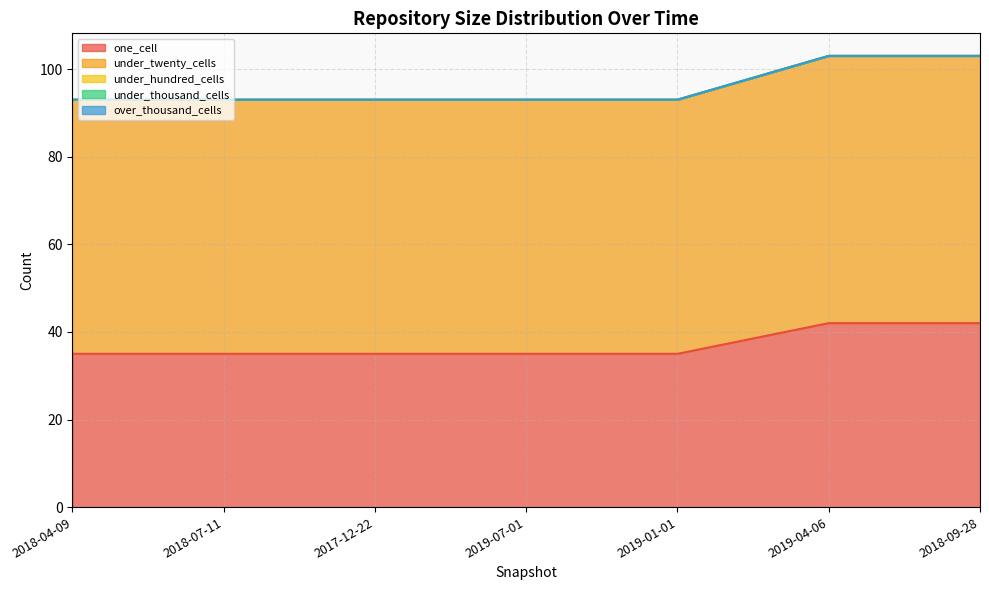

List the series in order of their peak value, lowest first.

under_hundred_cells, under_thousand_cells, over_thousand_cells, one_cell, under_twenty_cells